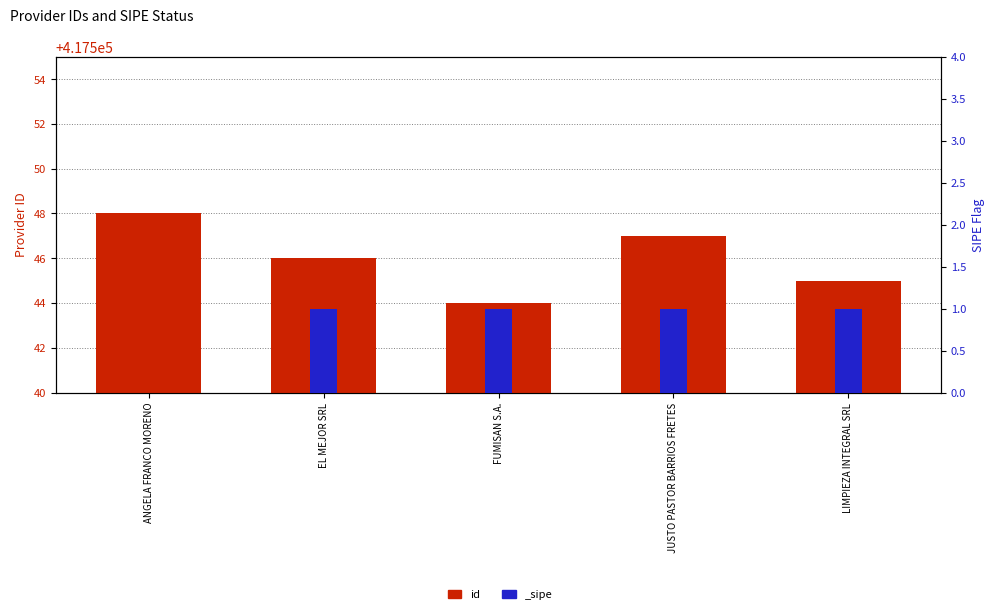

Reading left to right, transcribe all the data shown in this chart.

417548	417546	417544	417547	417545